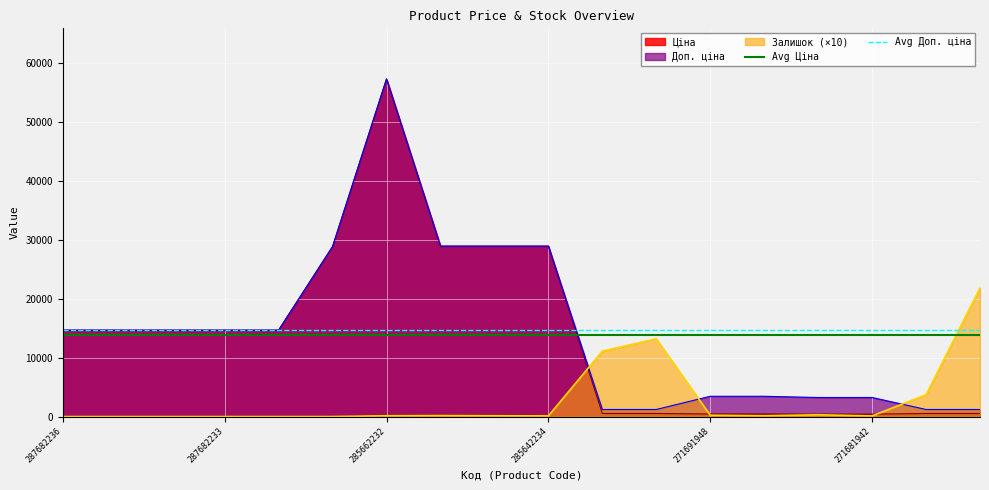

True or false: Avg Ціна has a value of 13873.9 at 287682236.

True